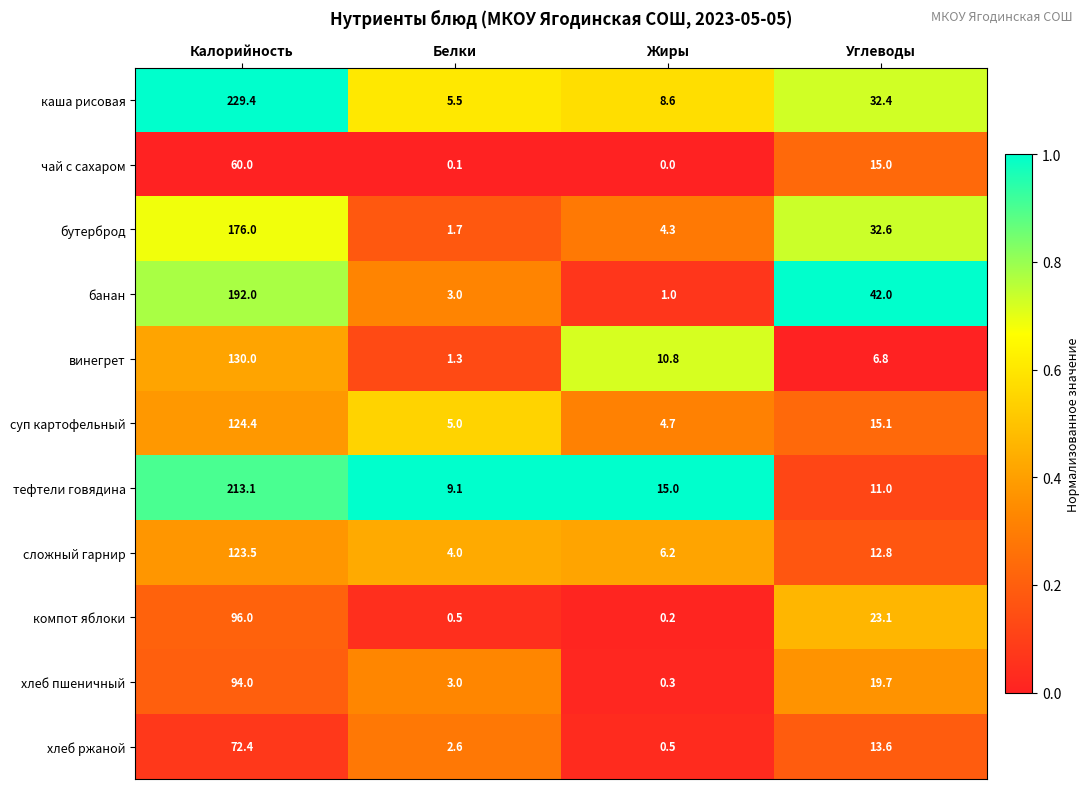

True or false: сложный гарнир has a value of 6.2 at Жиры.

True